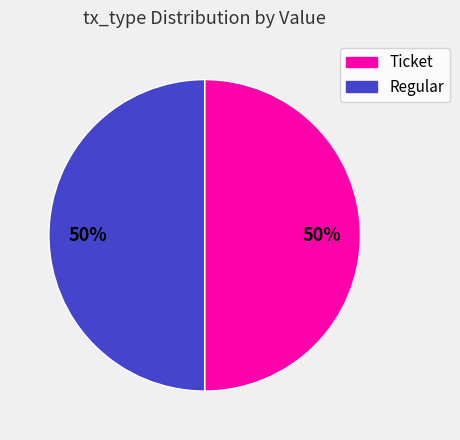

To the nearest percent, what is the average slice percentage?

50%